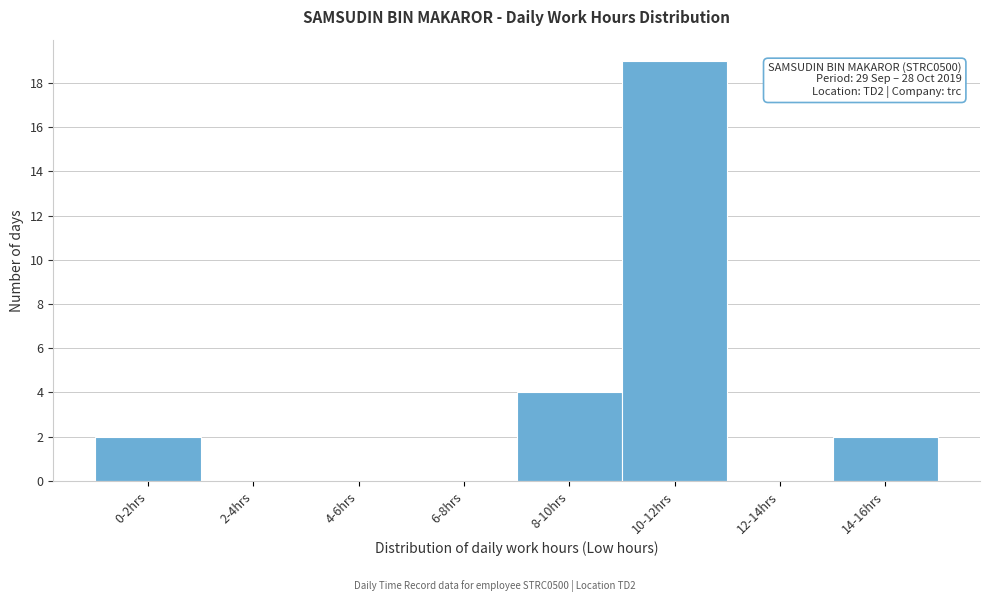

Reading left to right, transcribe all the data shown in this chart.

0-2hrs=2	2-4hrs=0	4-6hrs=0	6-8hrs=0	8-10hrs=4	10-12hrs=19	12-14hrs=0	14-16hrs=2